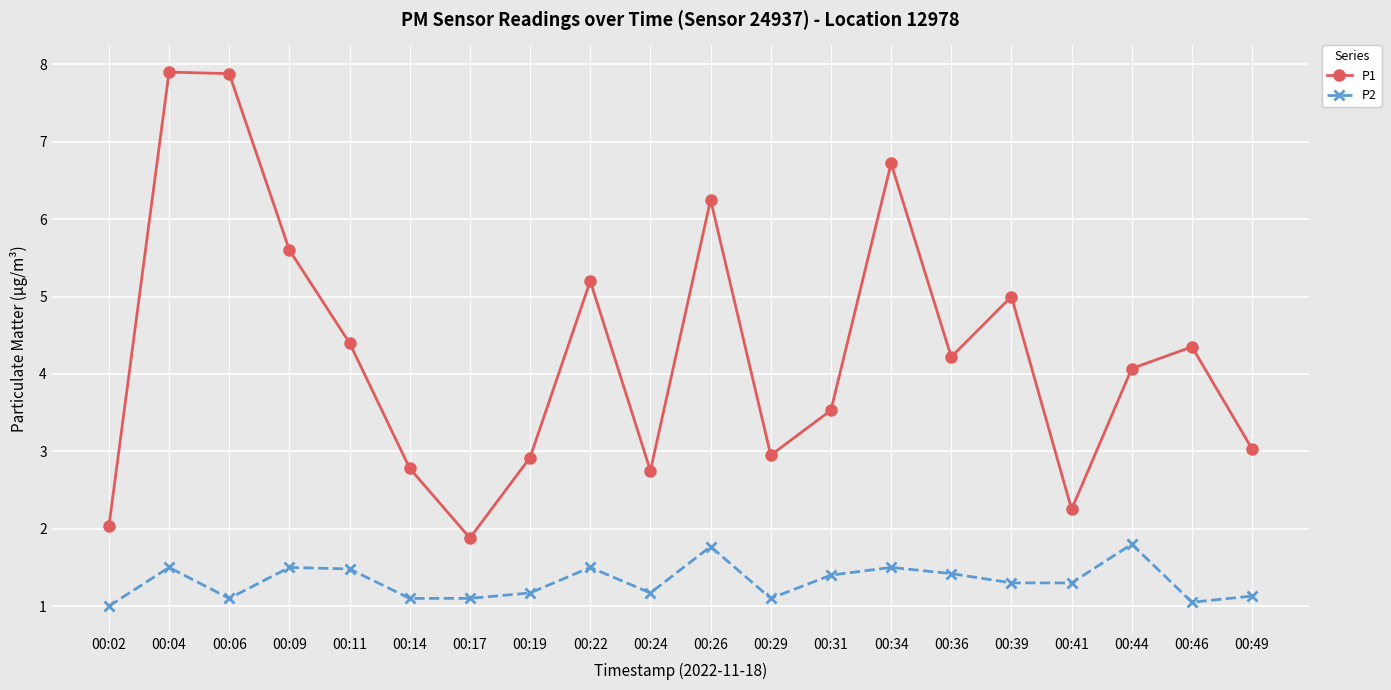

What is the difference between the maximum and minimum values in the P1 series?

6.0